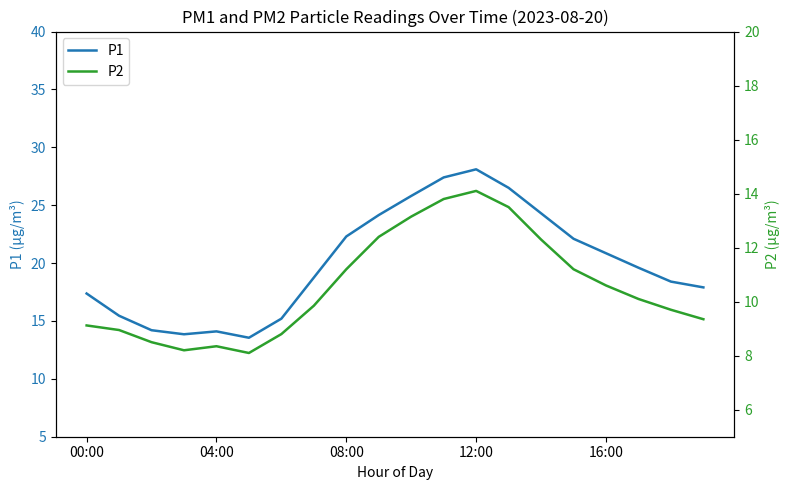

Reading left to right, what are all the values shown in this chart?

P1: 17.4	15.4	14.2	13.8	14.1	13.6	15.2	18.8	22.3	24.1	25.8	27.4	28.1	26.5	24.3	22.1	20.9	19.6	18.4	17.9
P2: 9.1	8.9	8.5	8.2	8.3	8.1	8.8	9.8	11.2	12.4	13.2	13.8	14.1	13.5	12.3	11.2	10.6	10.1	9.7	9.3